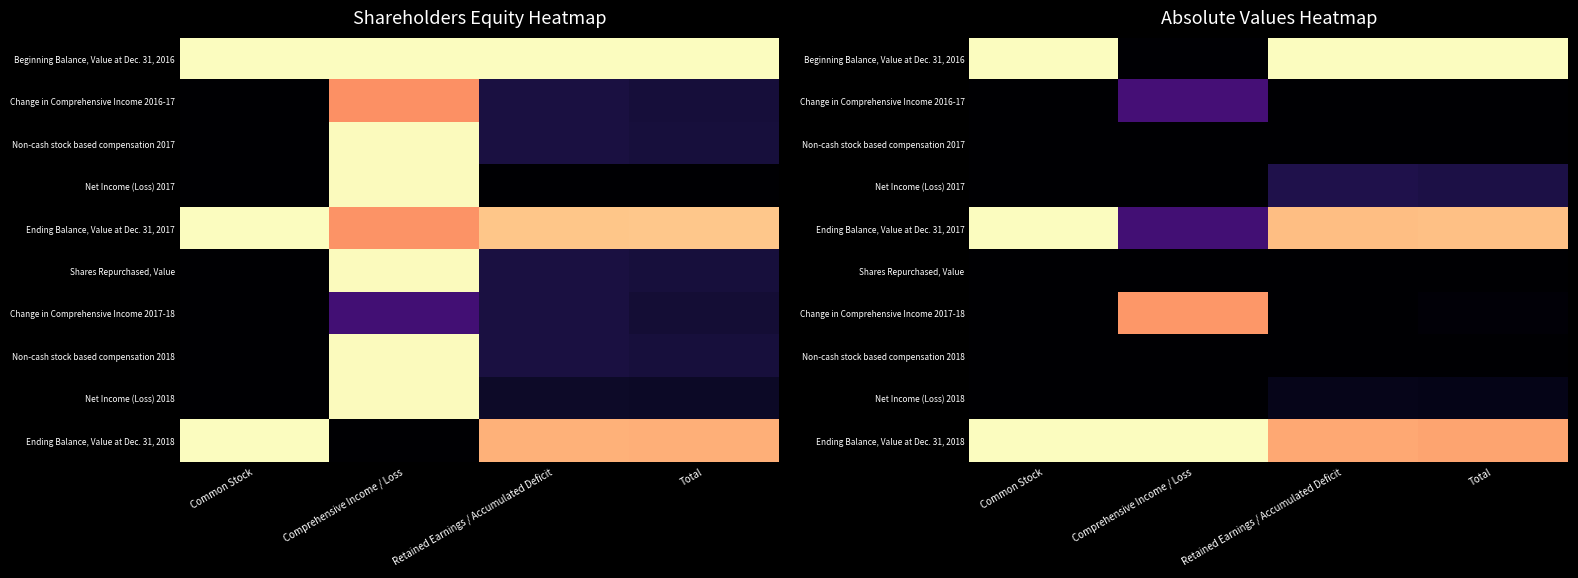

What is the difference between the highest and lowest values at Comprehensive Income / Loss?

1.0